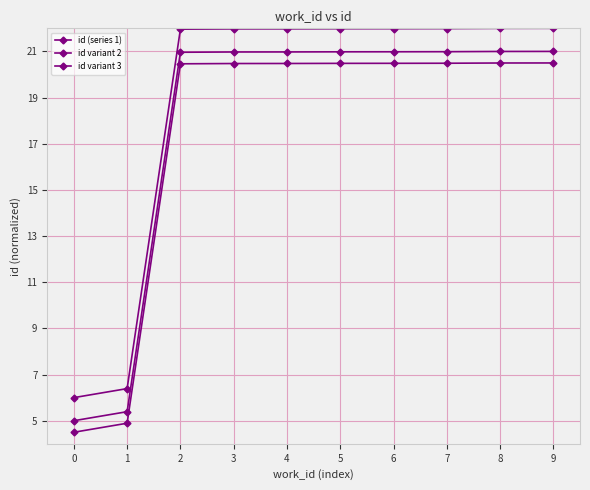

The value of id variant 3 at 7 is 22.0. True or false?

True